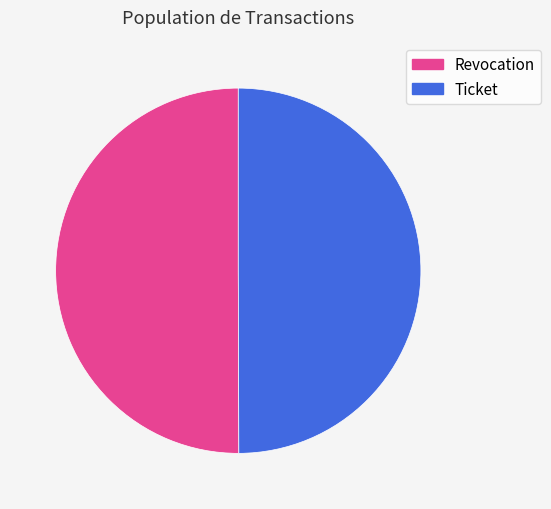

How many slices are in this pie chart?

2